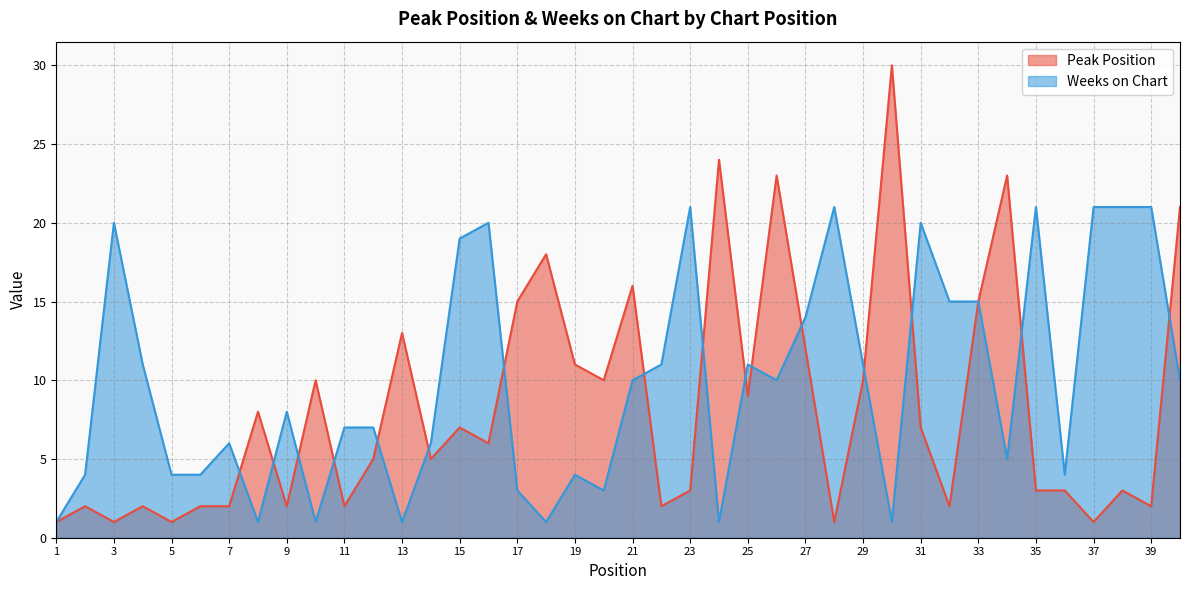

True or false: Peak Position and Weeks on Chart cross at least once.

True